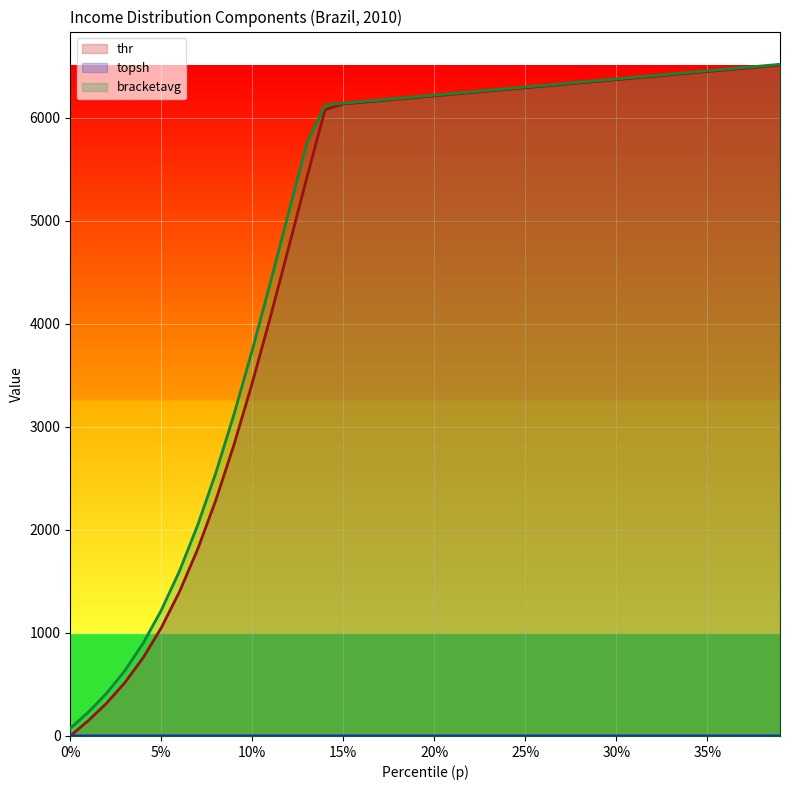

True or false: thr has more than 0 interior local peaks.

False